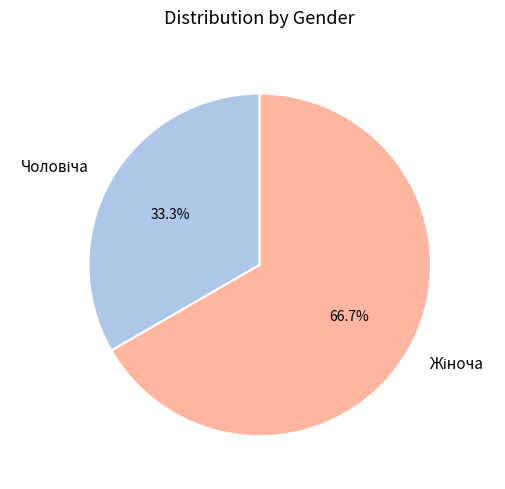

Is there a majority slice in this chart?

Yes